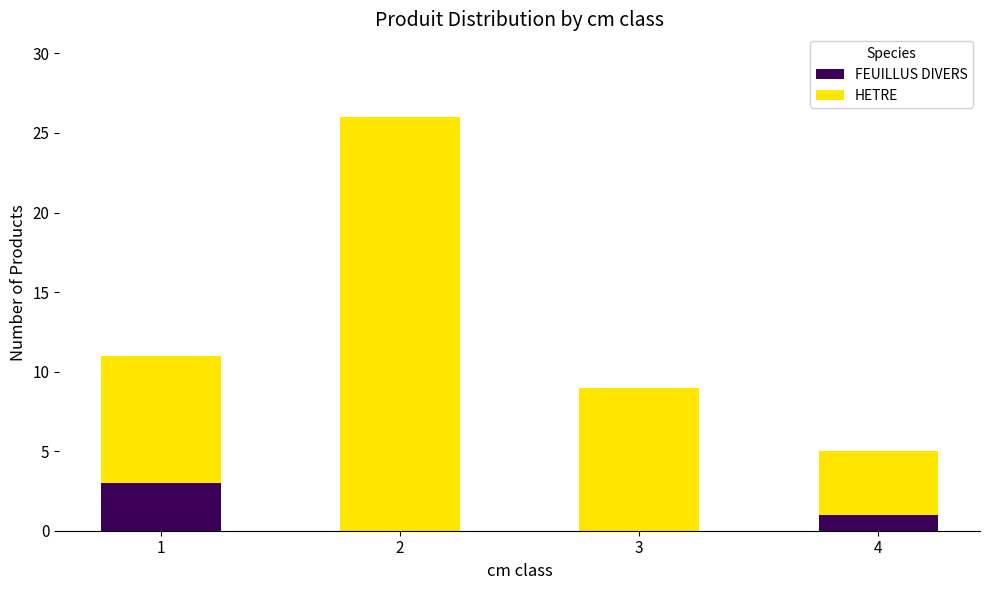

What is the highest value of the FEUILLUS DIVERS series?

3